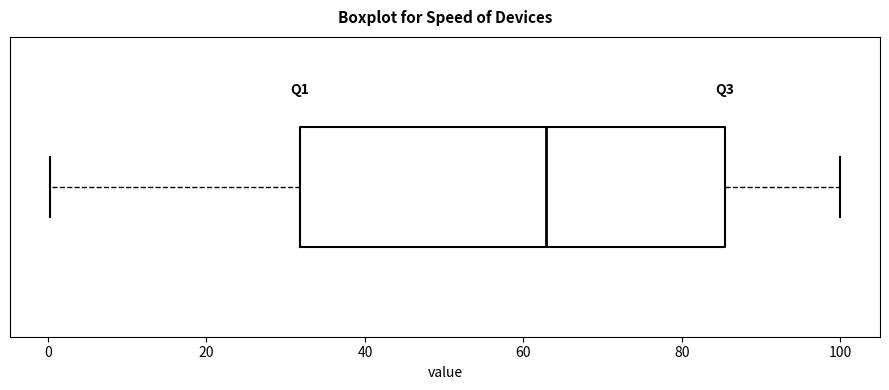

Transcribe this box plot: give where the median line is, the range the box spans, and where the two whiskers end, as read against the x-axis. The values are not printed on the chart, so give them approximately, as read against the axis.

median 62, box 32 to 86, whiskers 0 to 100